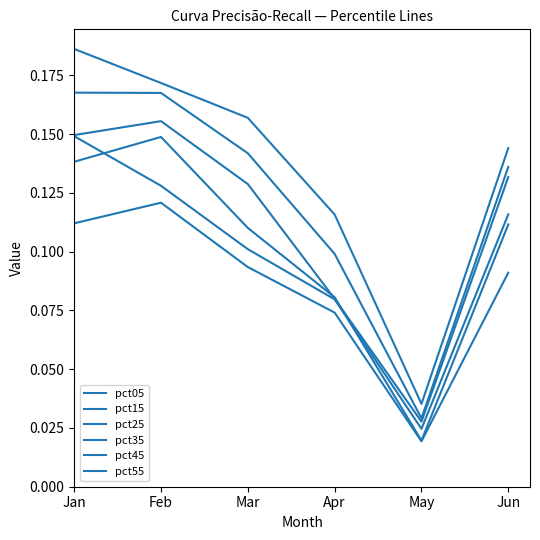

The pct25 series shows 0.1 at Apr. True or false?

True